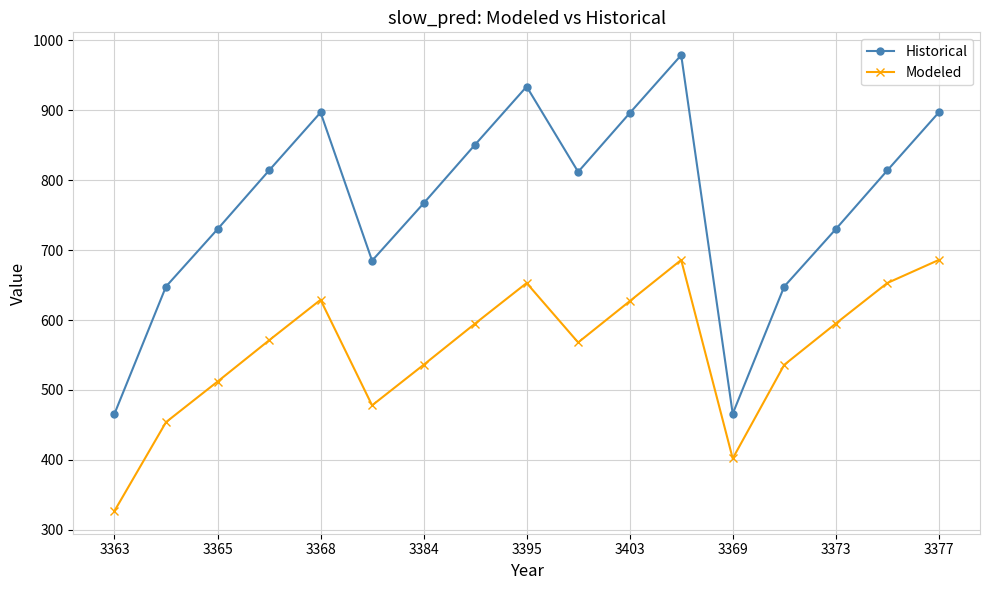

Which series has the largest range (max minus min)?

Historical